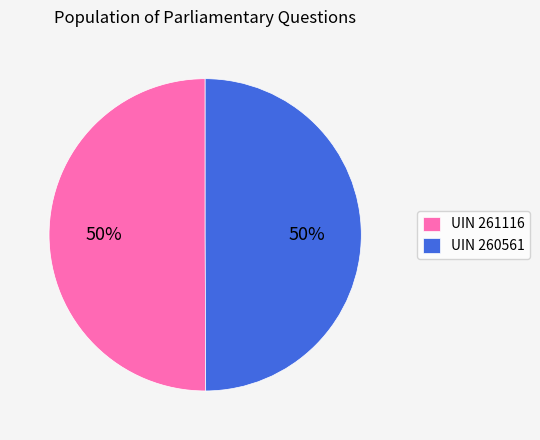

Approximately how many times larger is the value at UIN 261116 compared to UIN 260561?

1.0